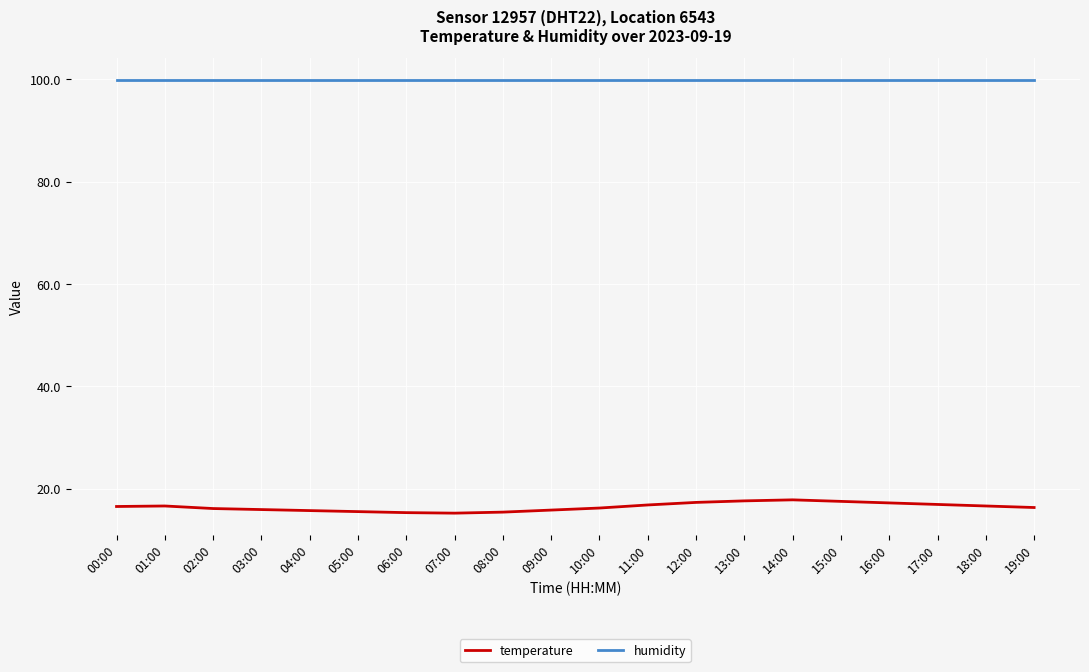

What is the difference between the temperature values at 12:00 and 00:00?

0.8